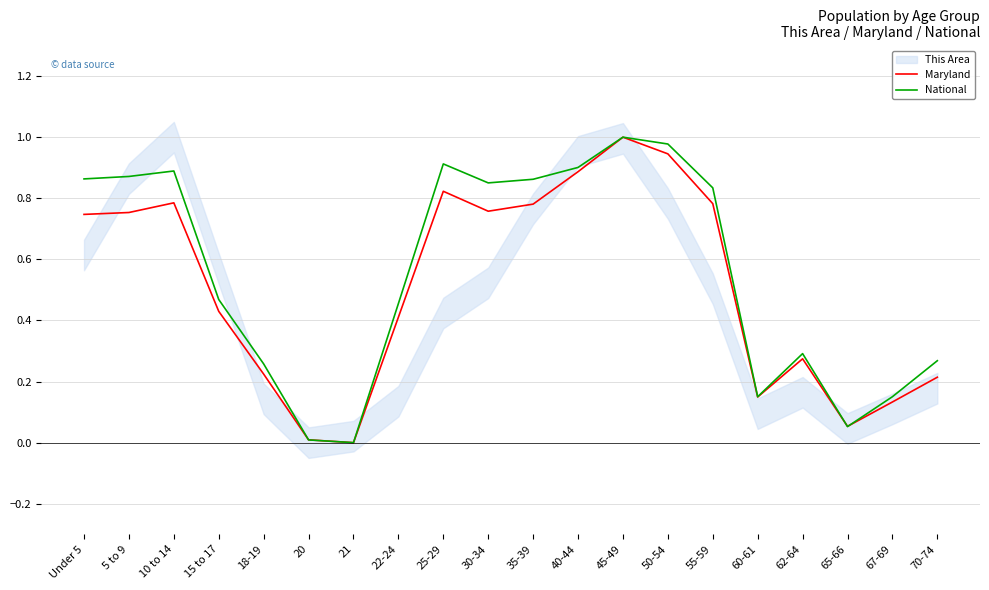

How many values in National are above zero?

19